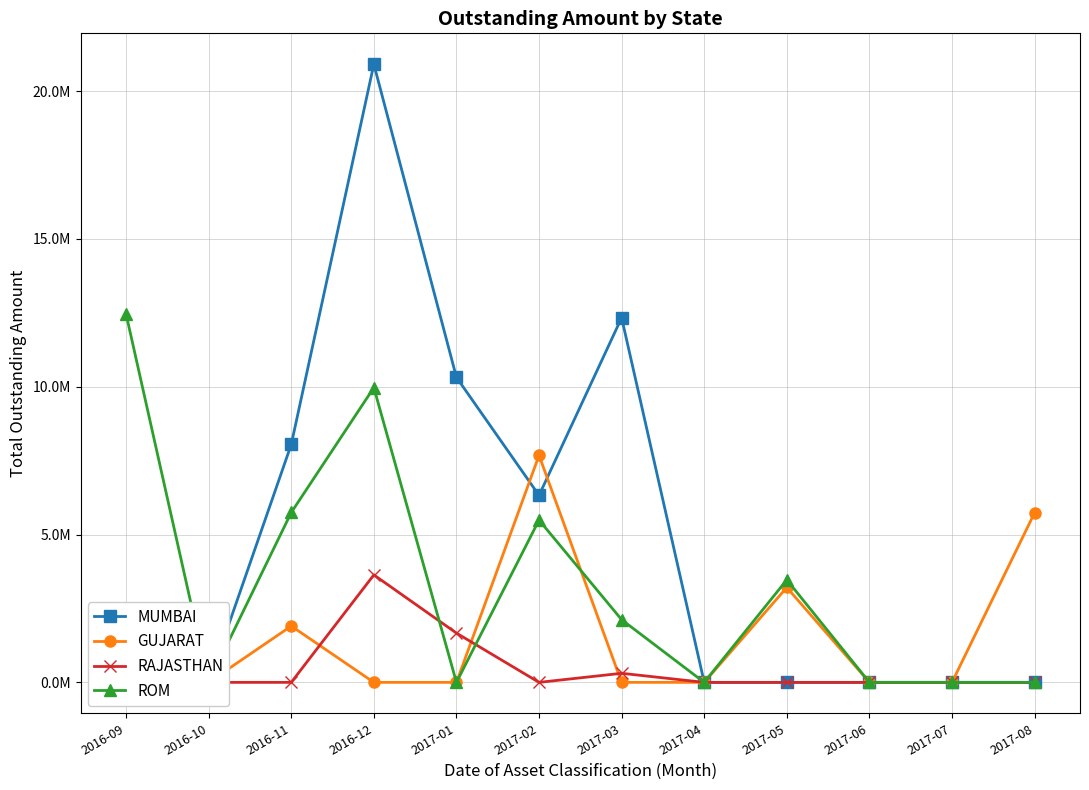

What is the average value of the GUJARAT series?

1544305